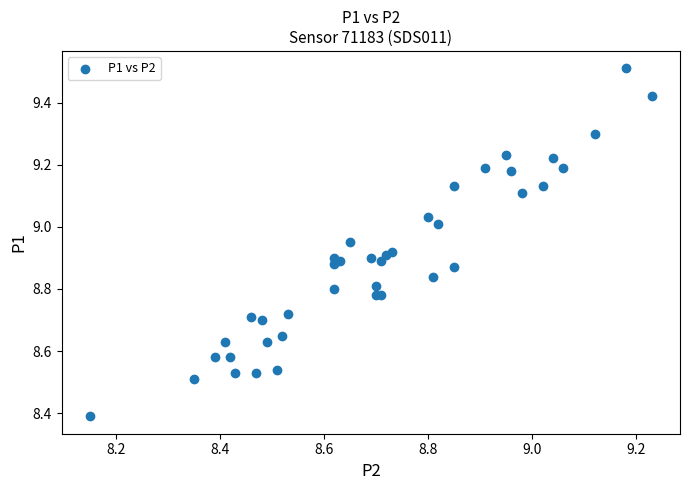

What Y value in the scatter plot is closest to 8?

8.4